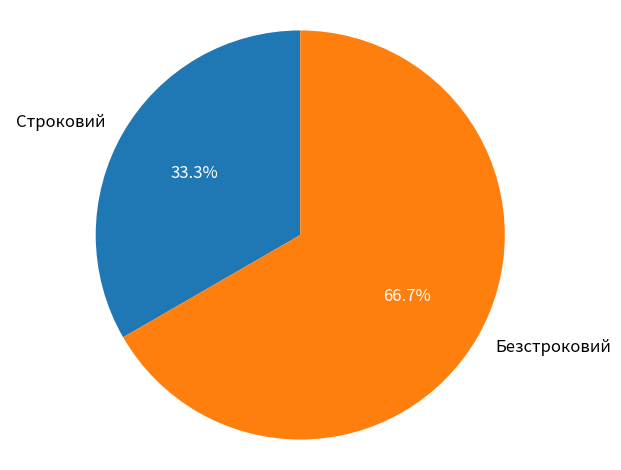

Between Безстроковий and Строковий, which is larger?

Безстроковий